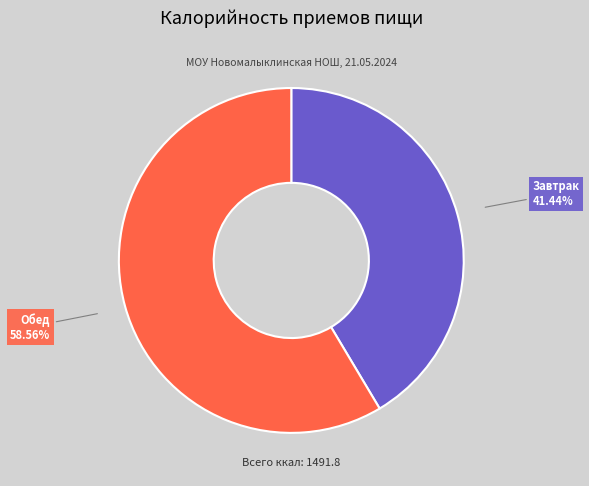

Is there any slice that represents more than half of the pie?

Yes